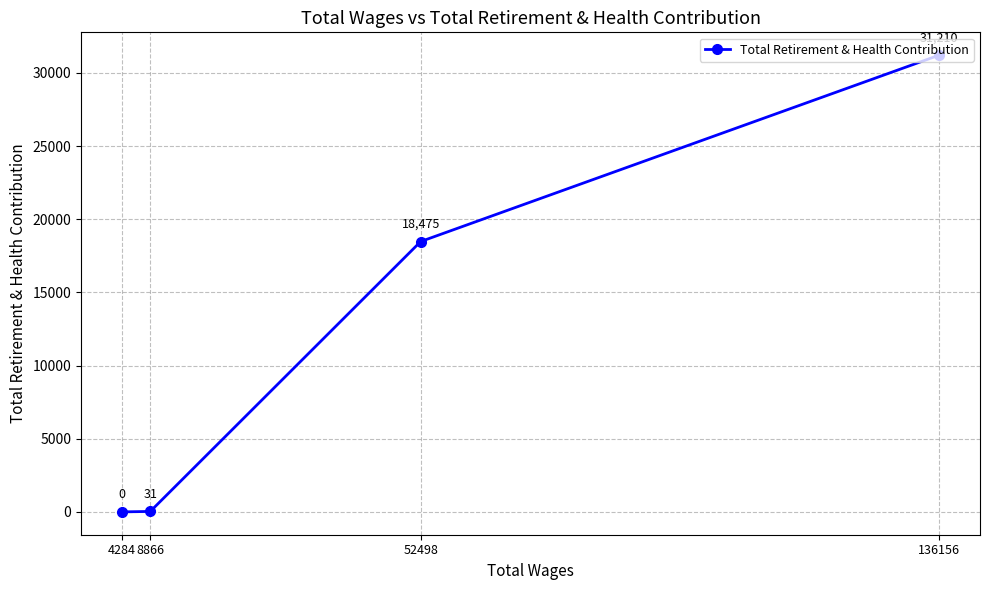

The chart shows a value of 18475 at 52498. True or false?

True